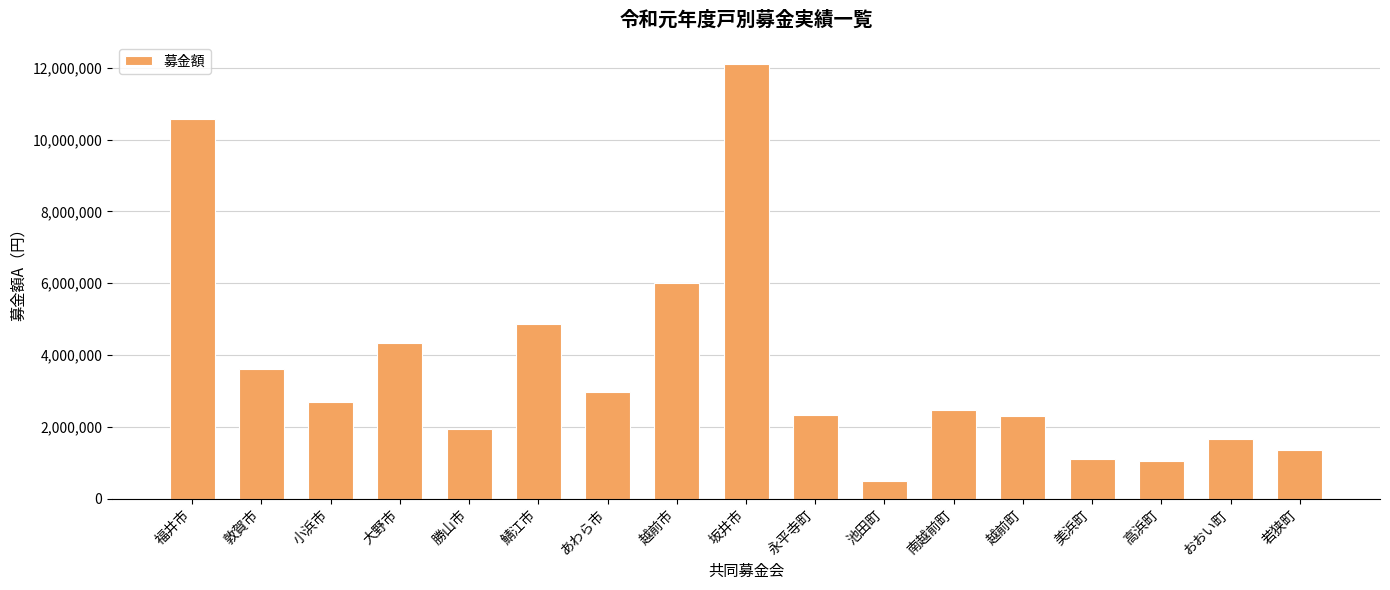

Does the chart contain any negative values?

No